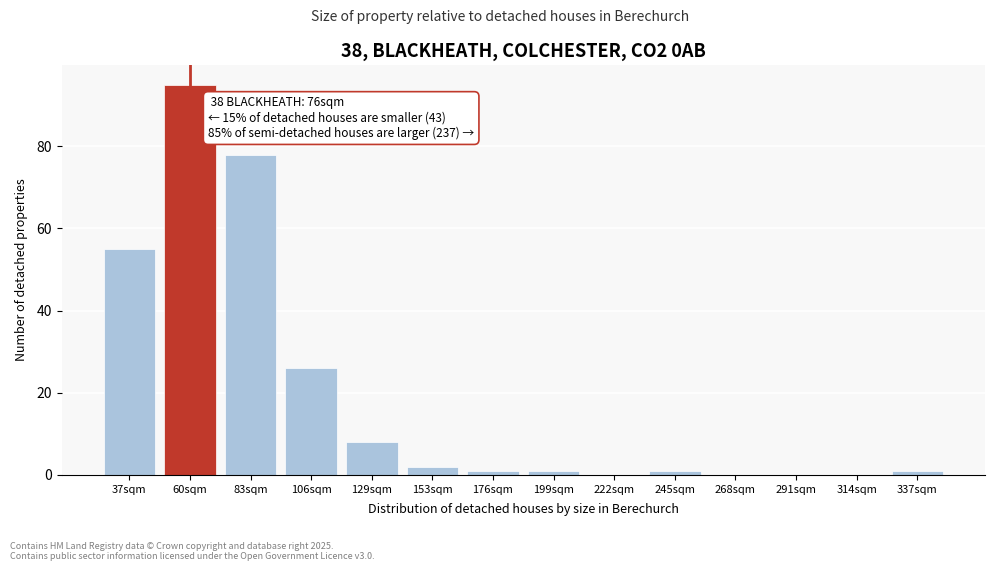

Reading left to right, extract all data points from this chart.

37sqm=55	60sqm=95	83sqm=78	106sqm=26	129sqm=8	153sqm=2	176sqm=1	199sqm=1	222sqm=0	245sqm=1	268sqm=0	291sqm=0	314sqm=0	337sqm=1